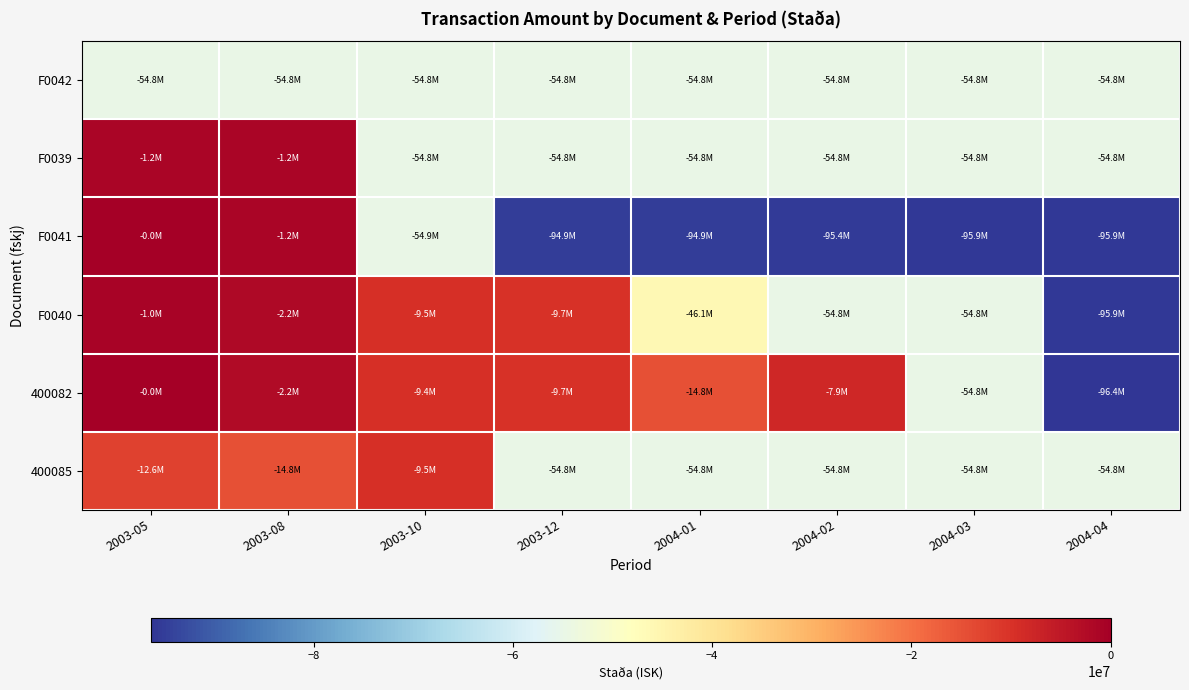

How many series are shown in this chart?

6